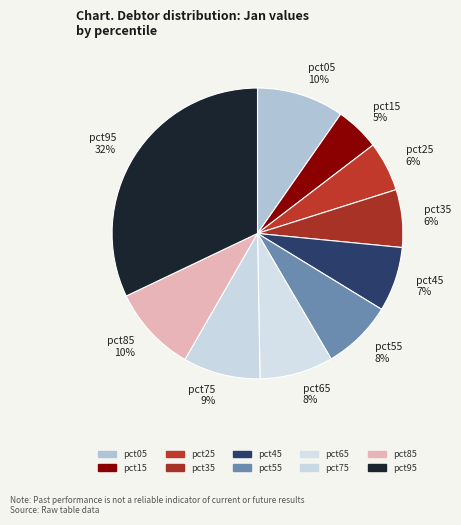

Count the number of slices in the pie.

10